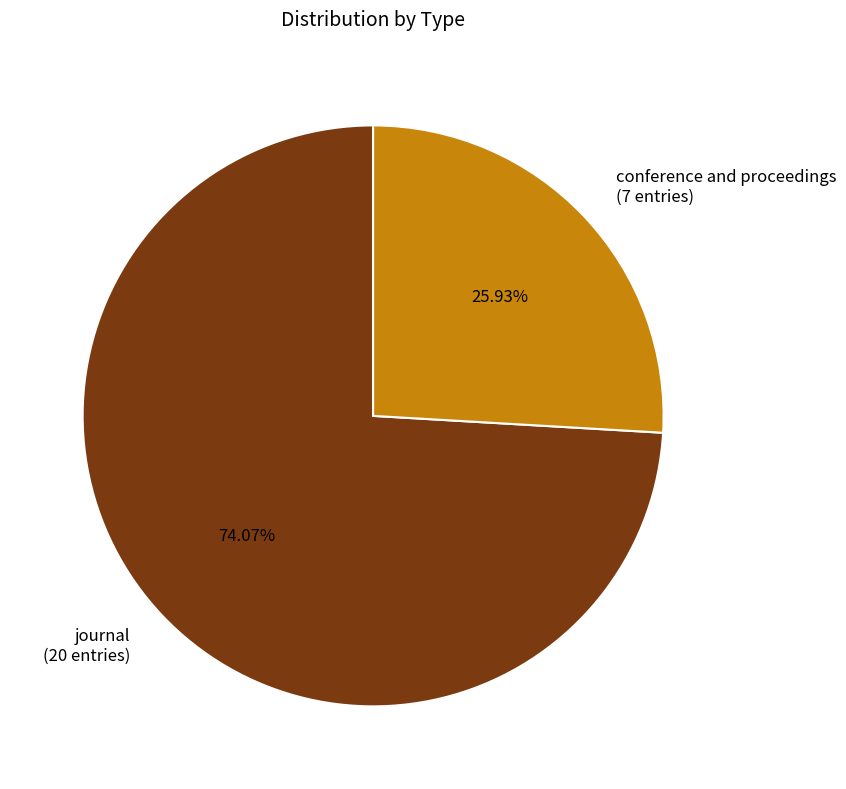

To the nearest percent, what is the difference between the journal and conference and proceedings slice percentages?

48%